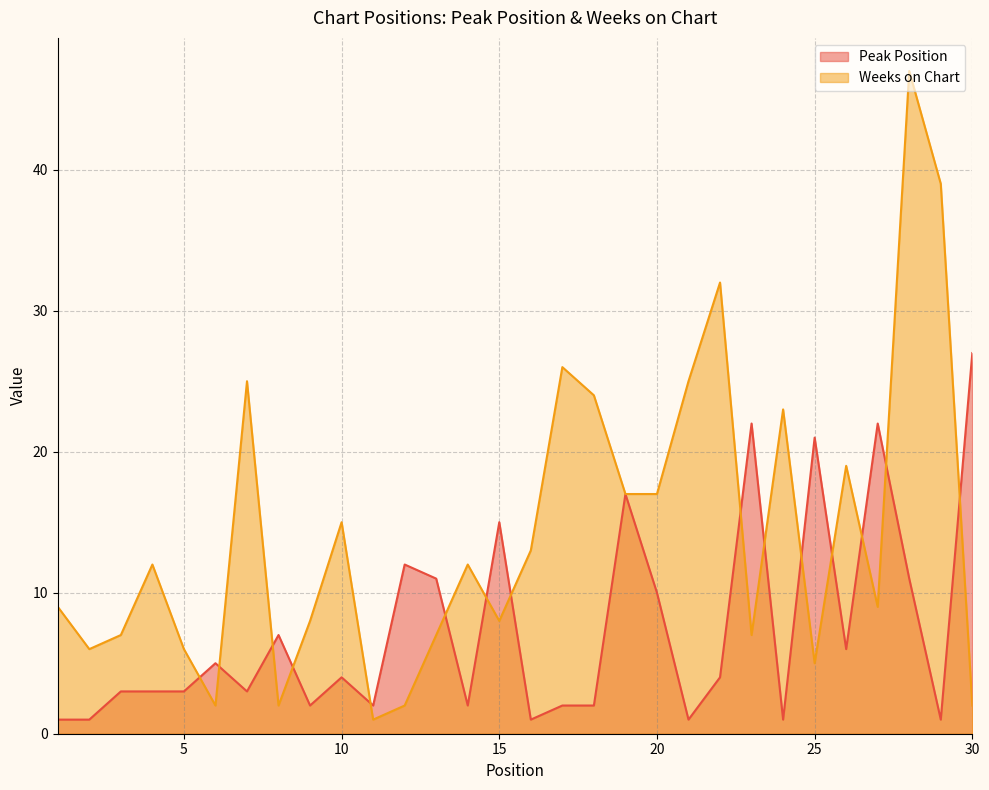

The value of Peak Position at 27 is 22. True or false?

True